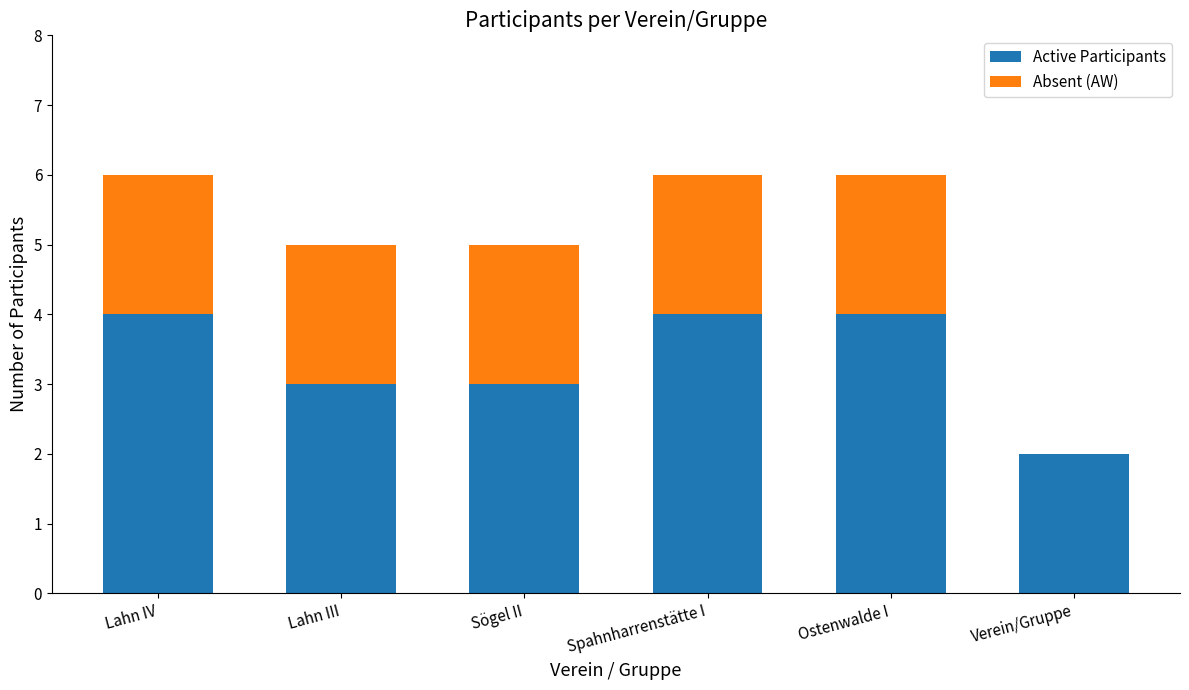

Is it true that Active Participants equals 4 at Lahn IV?

True